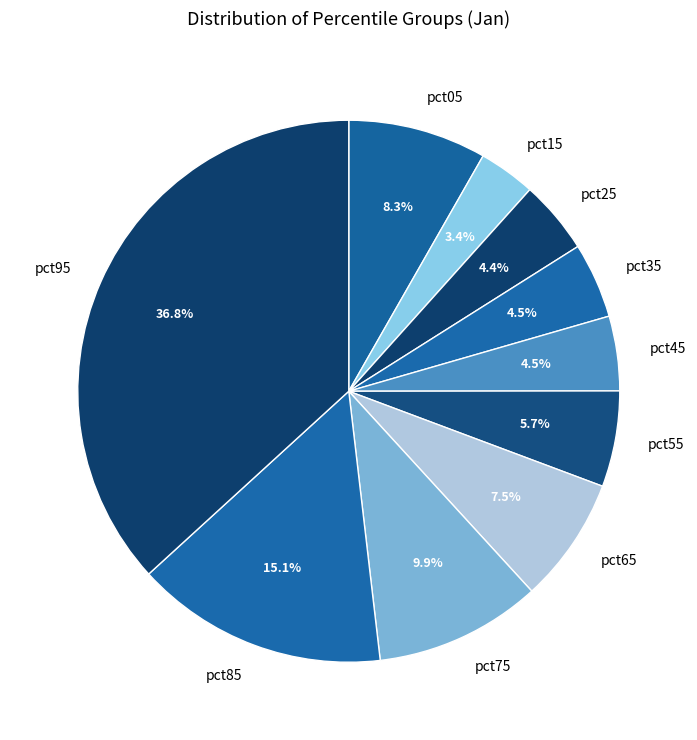

How many slices are in this pie chart?

10